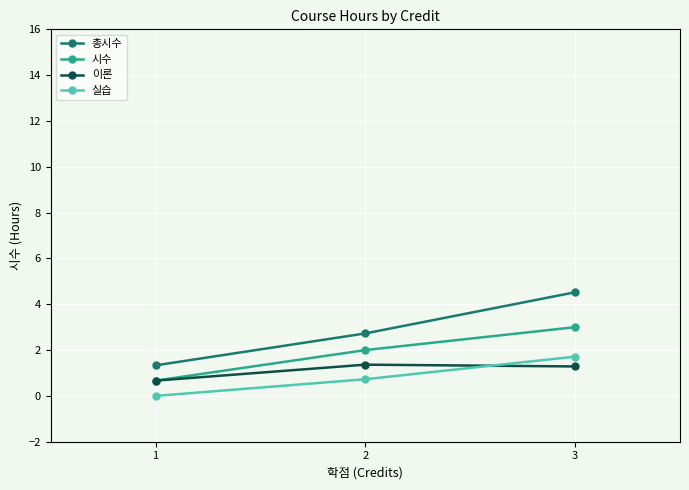

What is the value of the 실습 point at the 3rd from the left?

1.7